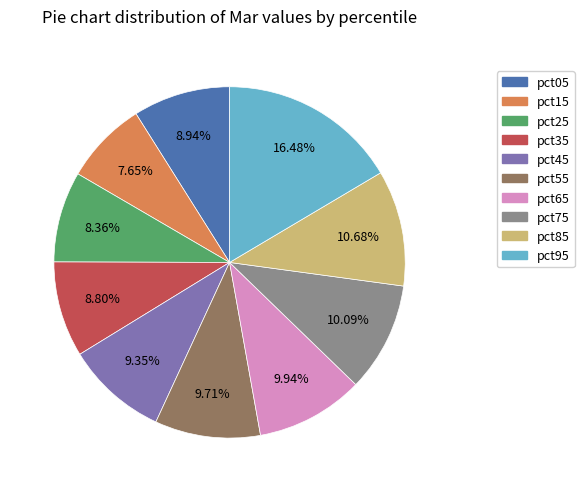

What is the smallest slice in the pie chart?

pct15